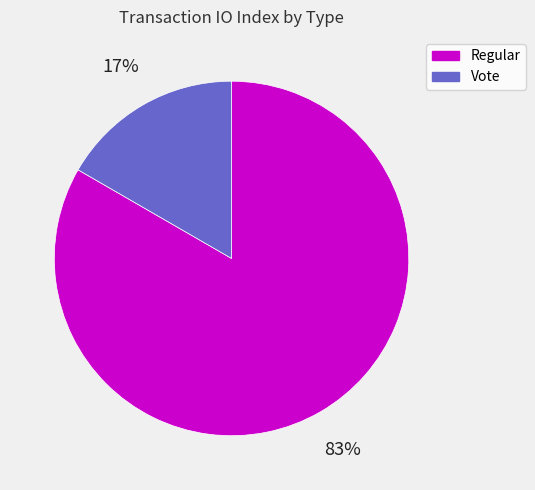

What is the smallest slice in the pie chart?

Vote